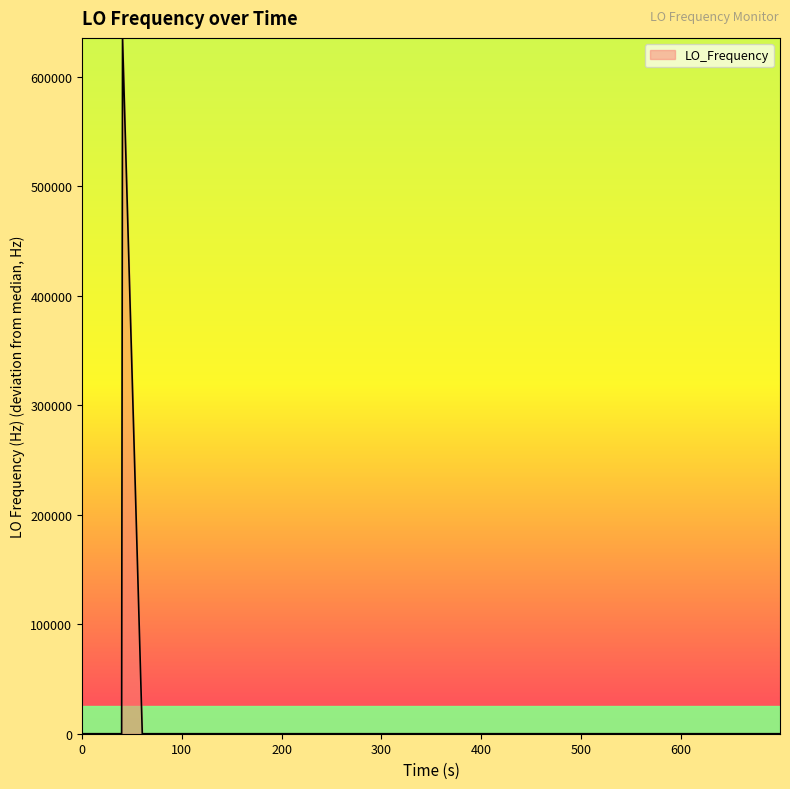

What is the smallest value displayed?

-3.7